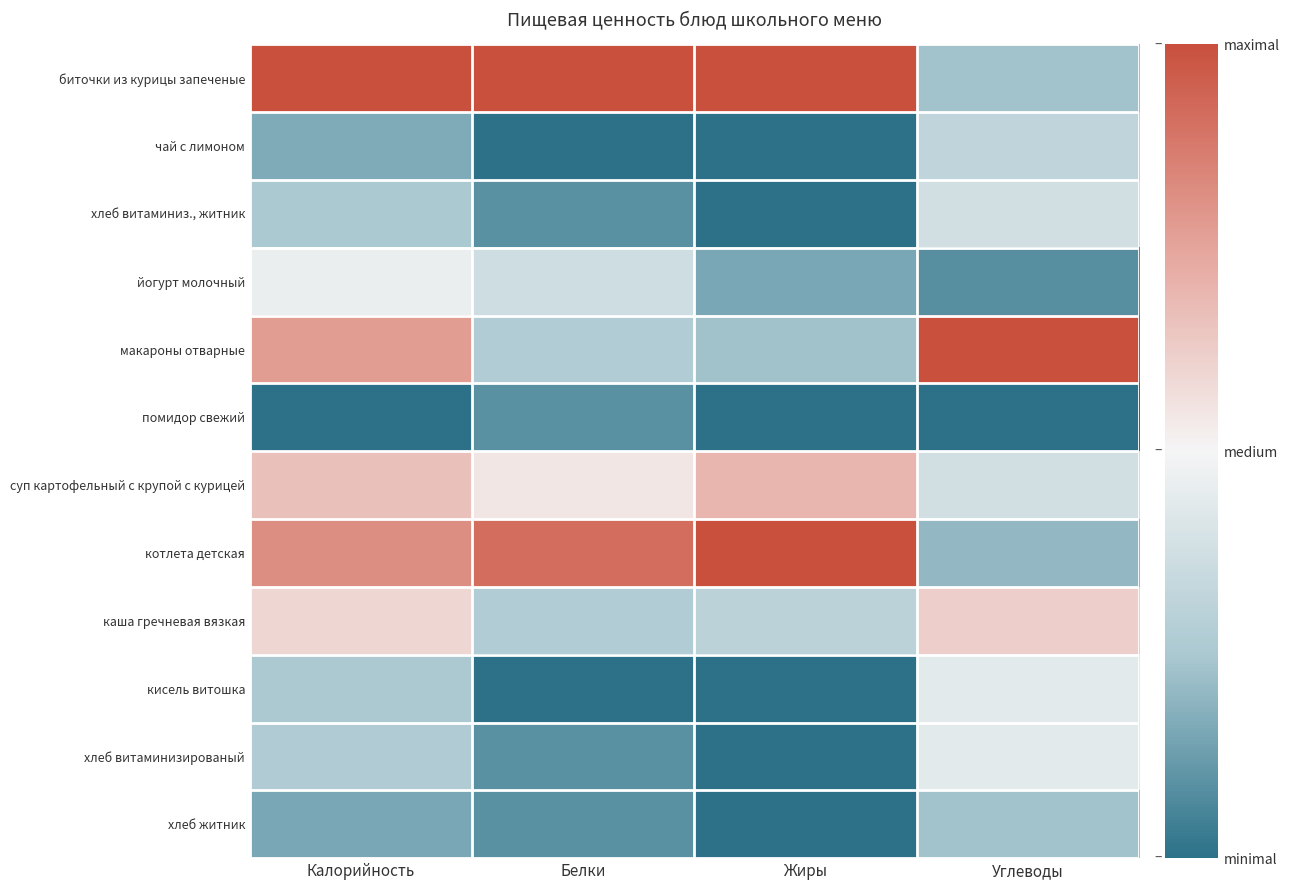

Rank the series by their maximum value, from highest to lowest.

биточки из курицы запеченые, макароны отварные, котлета детская, суп картофельный с крупой с курицей, каша гречневая вязкая, йогурт молочный, кисель витошка, хлеб витаминизированый, хлеб витаминиз., житник, чай с лимоном, хлеб житник, помидор свежий